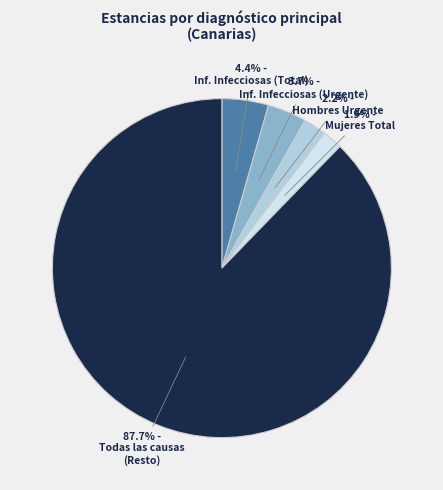

Is there any slice that represents more than half of the pie?

Yes